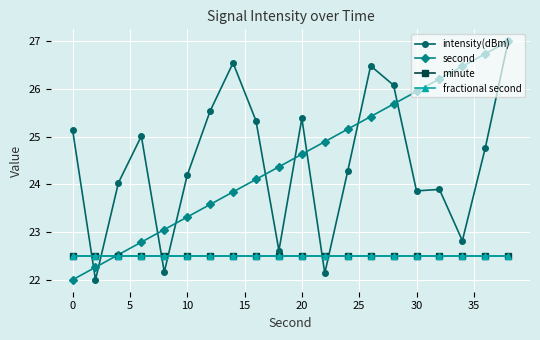

True or false: second has more than 1 points higher than both neighbors.

False